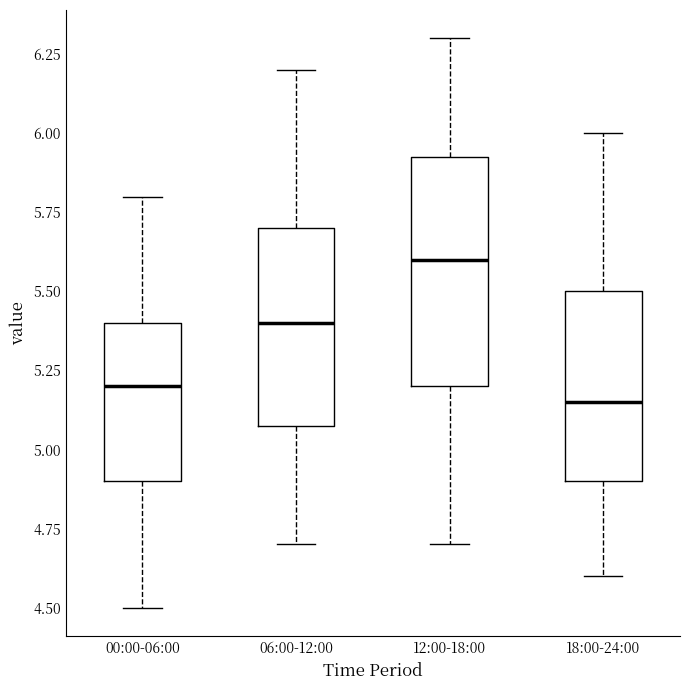

Reading left to right, transcribe this box plot: for each box, give where its median line is, the range the box spans, and where its two whiskers end, as read against the y-axis. The values are not printed on the chart, so give them approximately, as read against the axis.

00:00-06:00: median 5.20, box 4.90 to 5.40, whiskers 4.50 to 5.80
06:00-12:00: median 5.40, box 5.10 to 5.70, whiskers 4.70 to 6.20
12:00-18:00: median 5.60, box 5.20 to 5.95, whiskers 4.70 to 6.30
18:00-24:00: median 5.15, box 4.90 to 5.50, whiskers 4.60 to 6.00